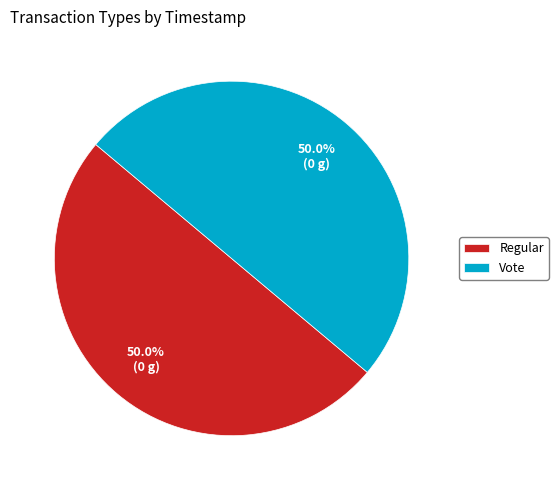

Combined, do Regular and Vote account for over 50%?

Yes